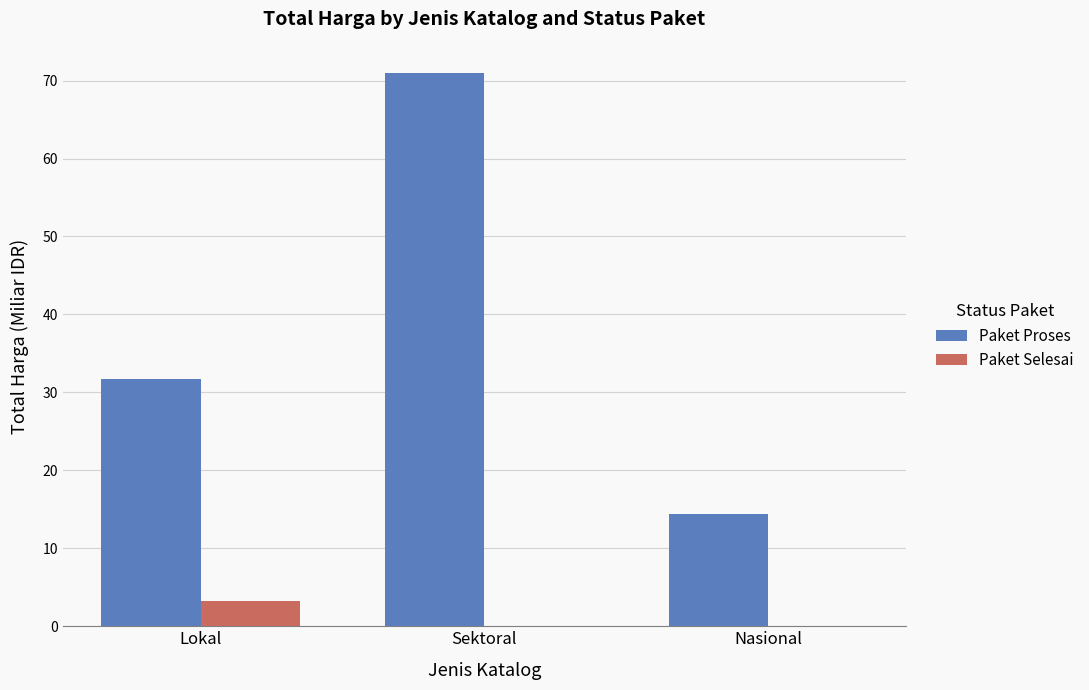

What is the greatest value displayed?

70.9